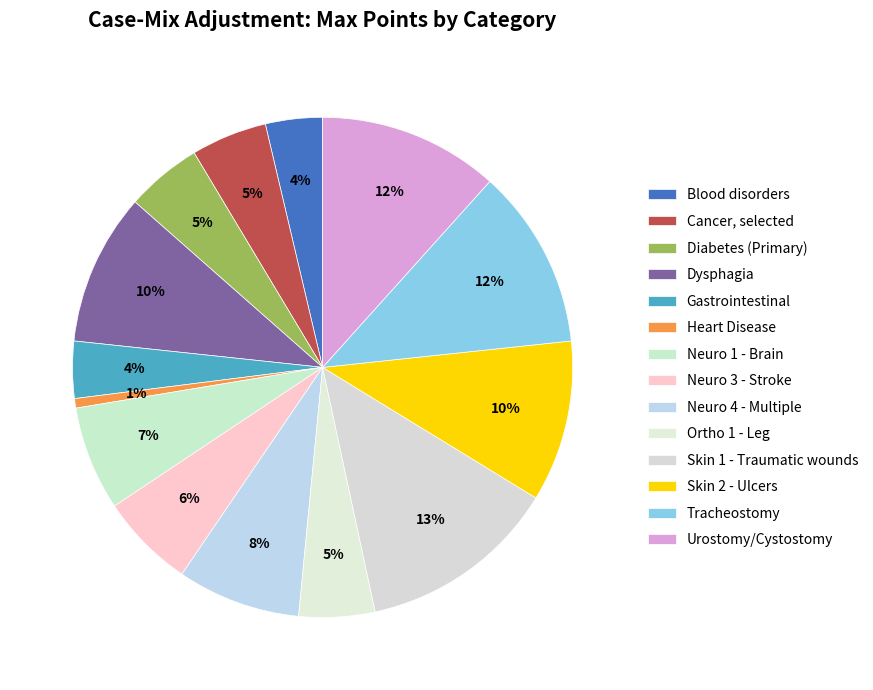

To the nearest percent, what is the combined percentage of Neuro 3 - Stroke and Heart Disease?

7%